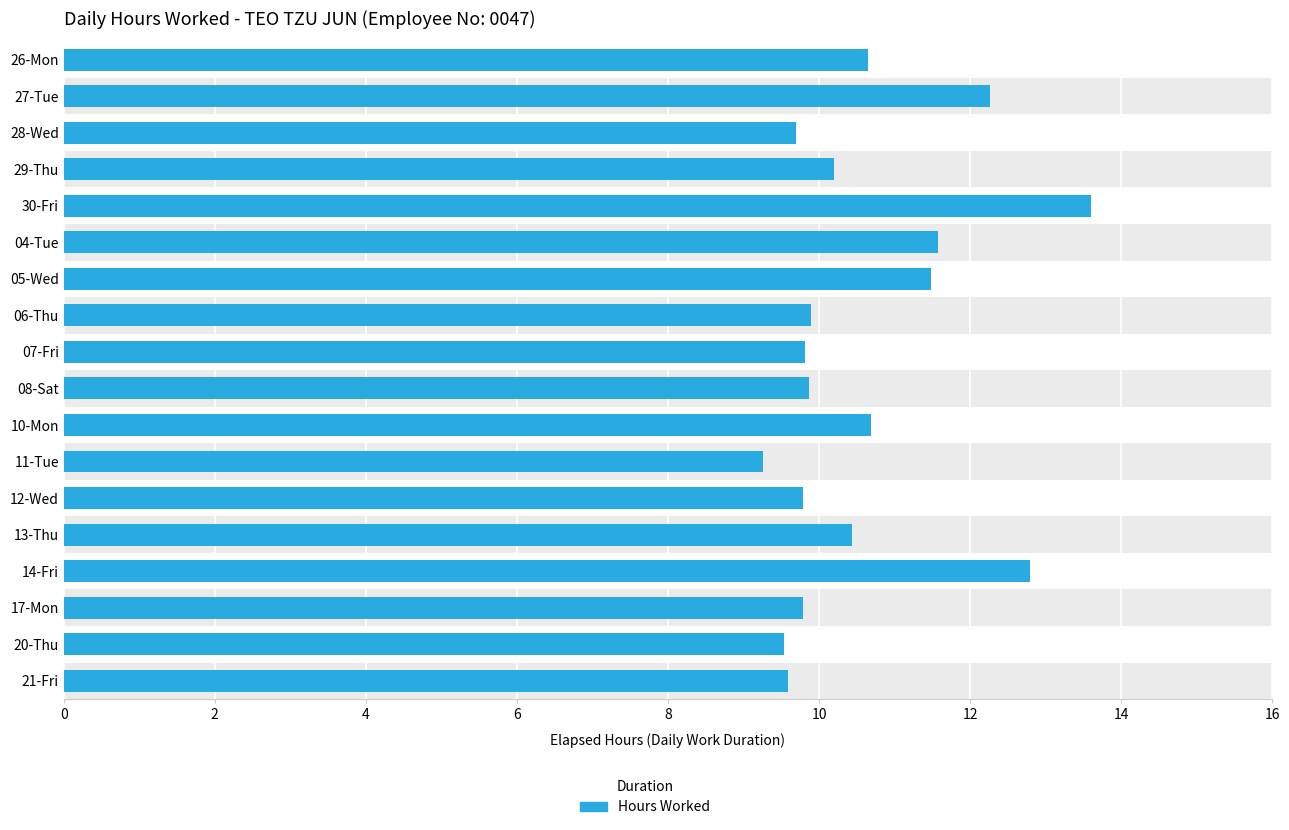

Is it true that the value at 08-Sat is 5.2?

False